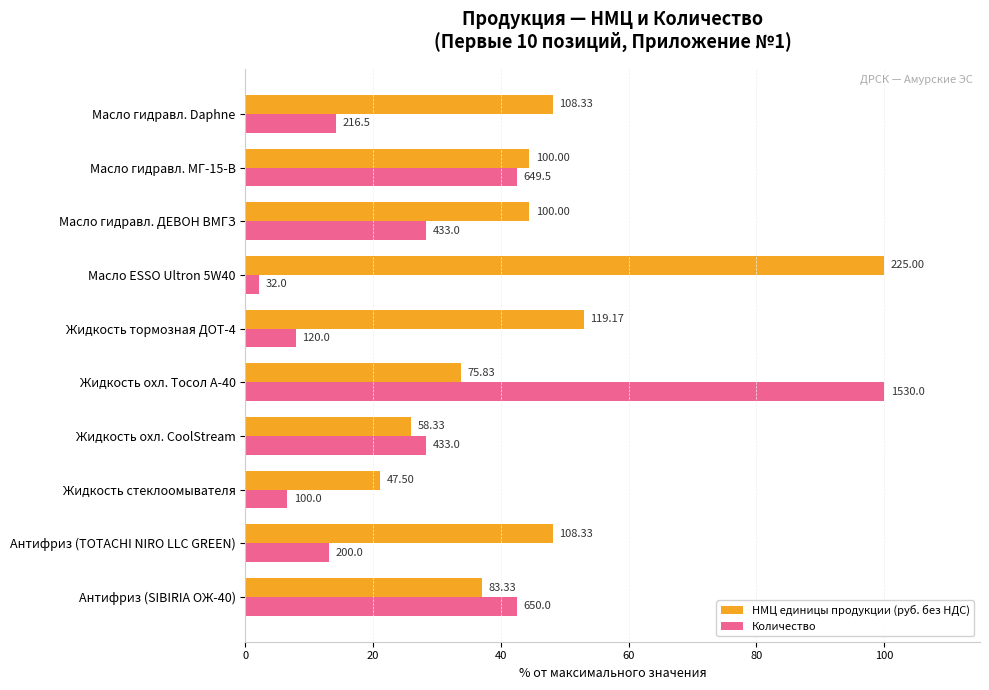

What are all the series names shown in the legend?

НМЦ единицы продукции (руб. без НДС), Количество